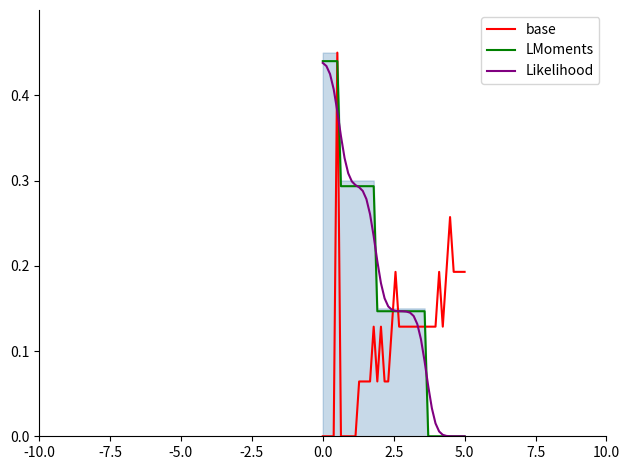

True or false: base has a value of 0.1 at 5.0.

False